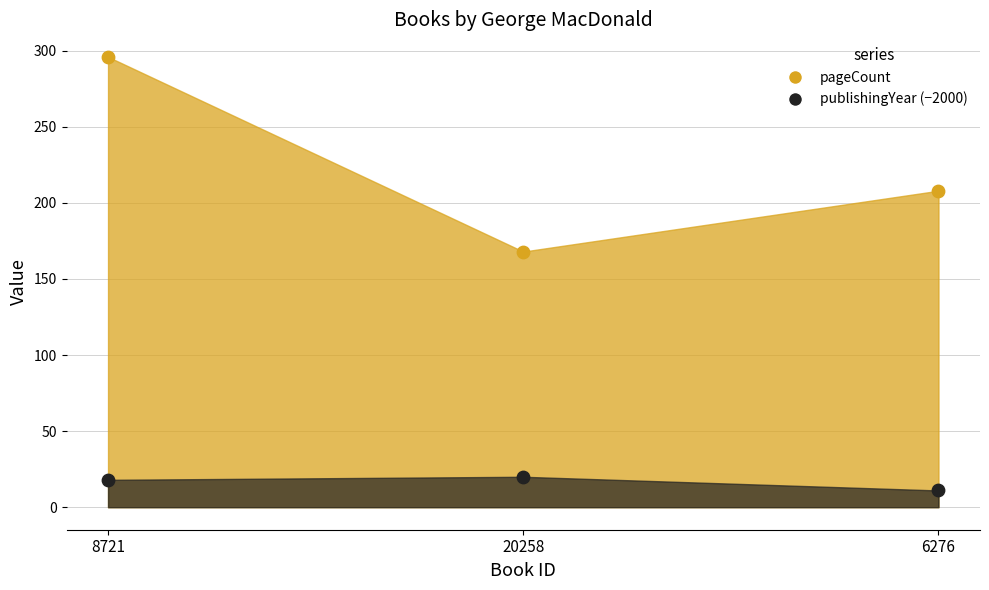

What are all the series names shown in the legend?

pageCount, publishingYear